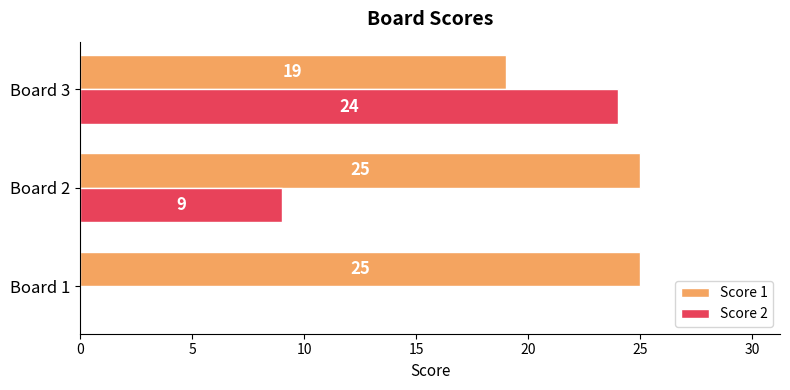

What is the total value across all series at Board 3?

43